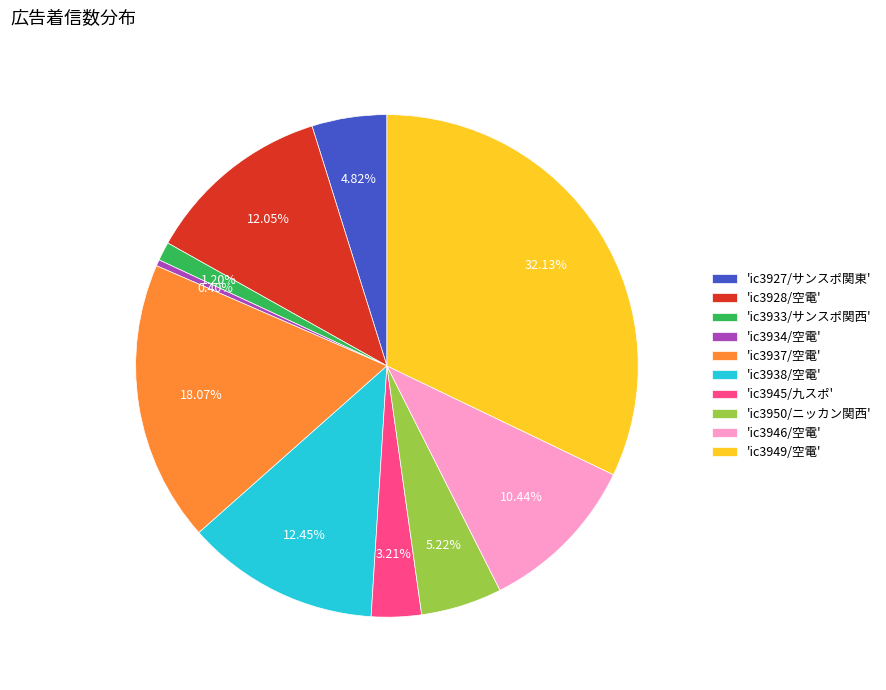

Do 'ic3933/サンスポ関西' and 'ic3946/空電' together represent more than half of the pie?

No